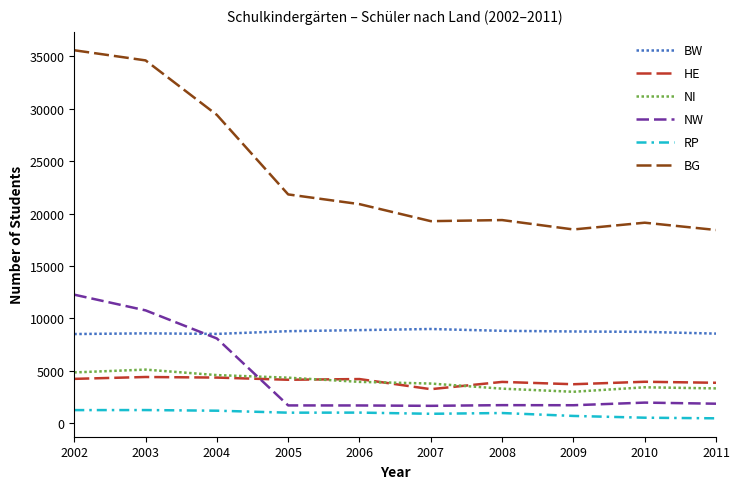

True or false: BW and NW cross at least once.

True